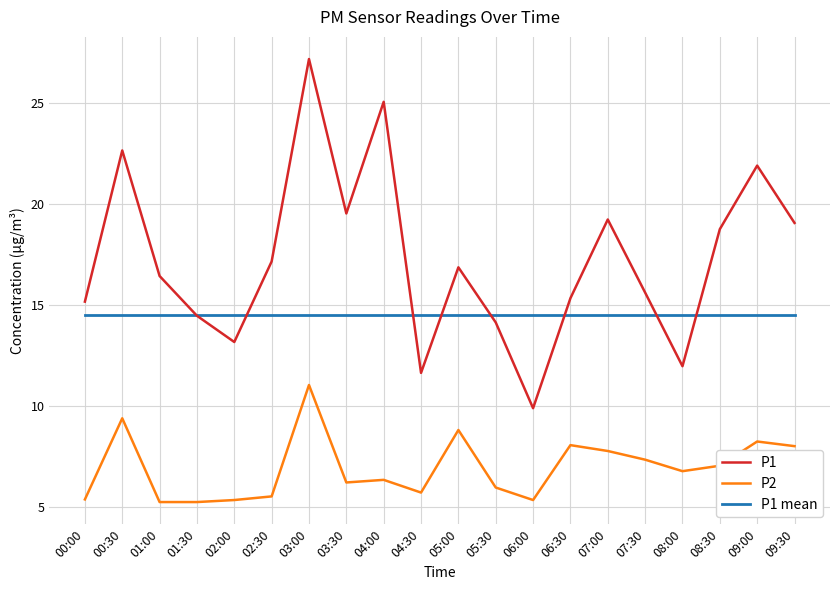

What is the sum of the P1 values at 05:30 and 02:30?

31.3